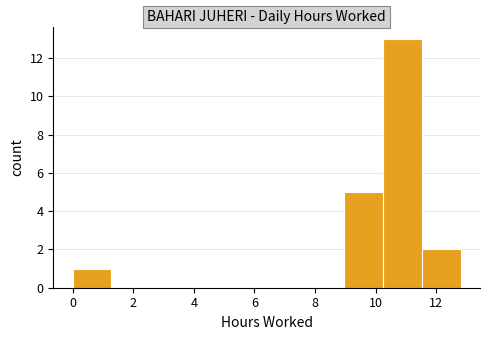

Reading left to right, list every bar in this chart as the range it spans on the x-axis followed by its height. Neither the bar edges nor the heights are printed on the chart, so give them approximately, as read against the axes.

0.0 to 1.2: 1
1.2 to 2.6: 0
2.6 to 3.8: 0
3.8 to 5.2: 0
5.2 to 6.4: 0
6.4 to 7.6: 0
7.6 to 9.0: 0
9.0 to 10.2: 5
10.2 to 11.6: 13
11.6 to 12.8: 2